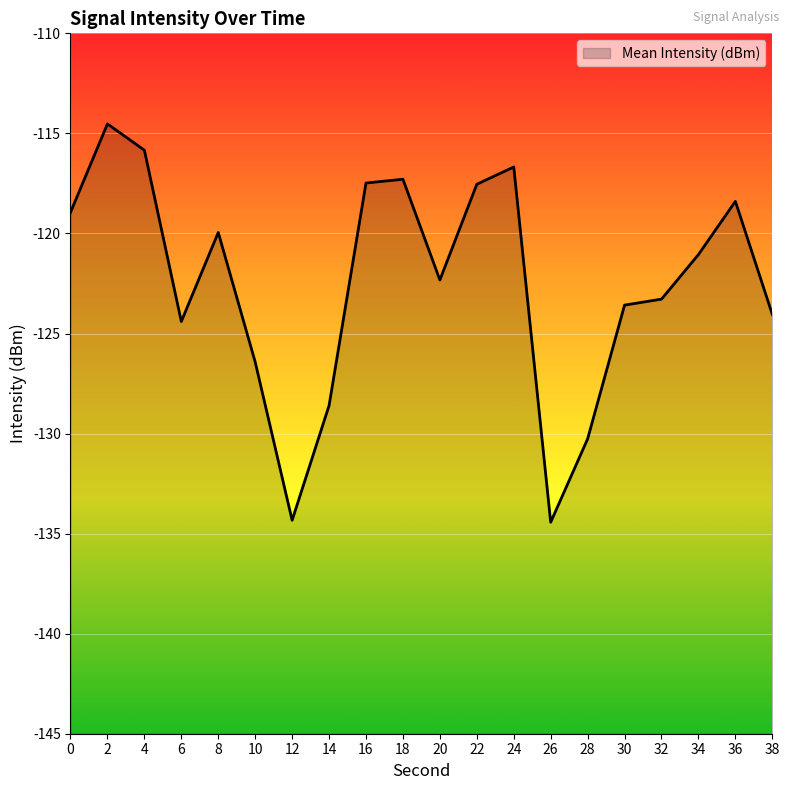

The value at 12 is -134.3. True or false?

True